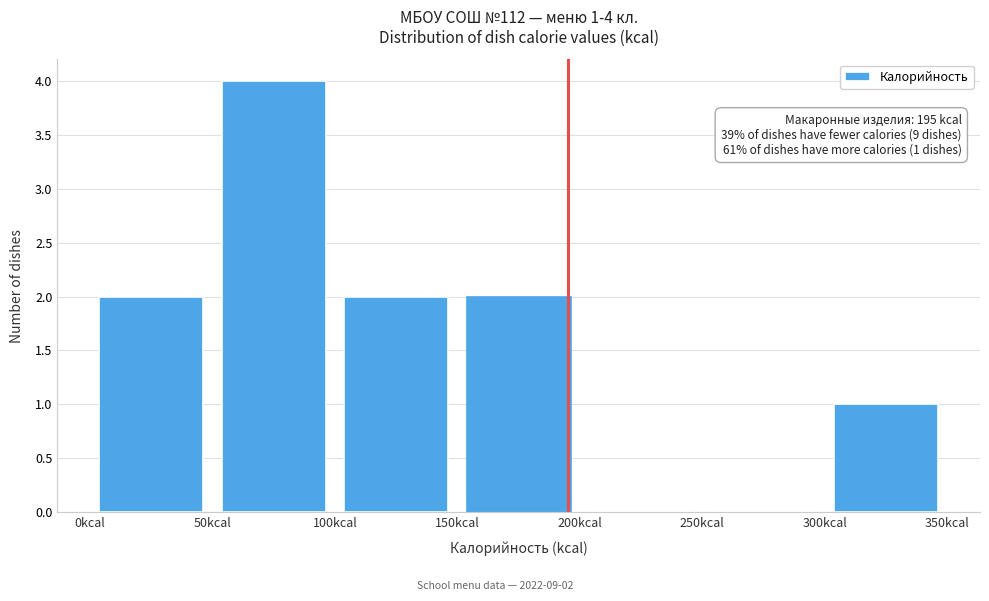

Which range on the x-axis has the tallest bar?

50 to 100